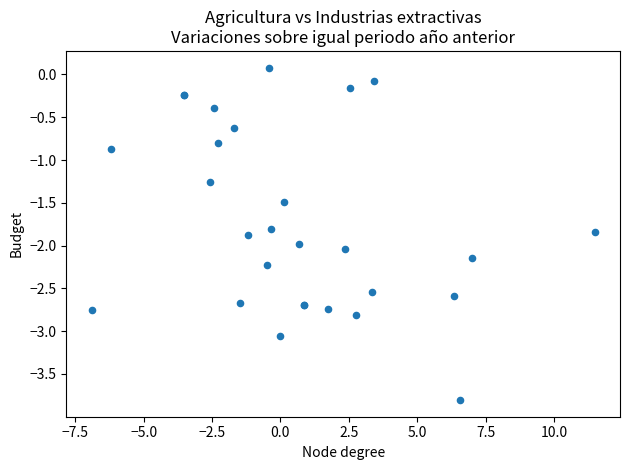

What Y value in the scatter plot is closest to -1?

-0.9